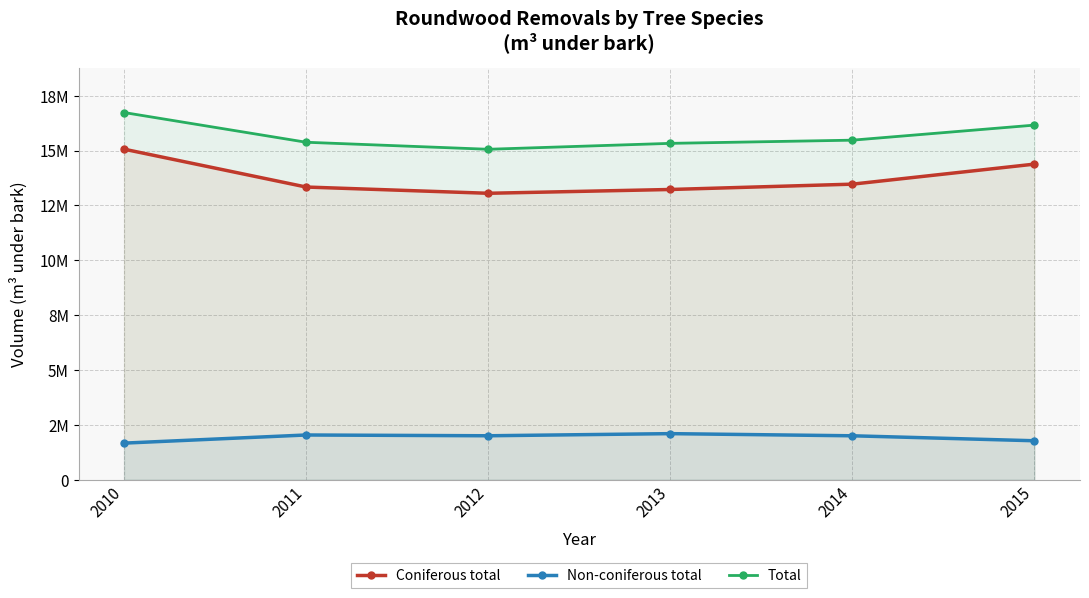

True or false: Coniferous total and Total intersect in this chart.

False